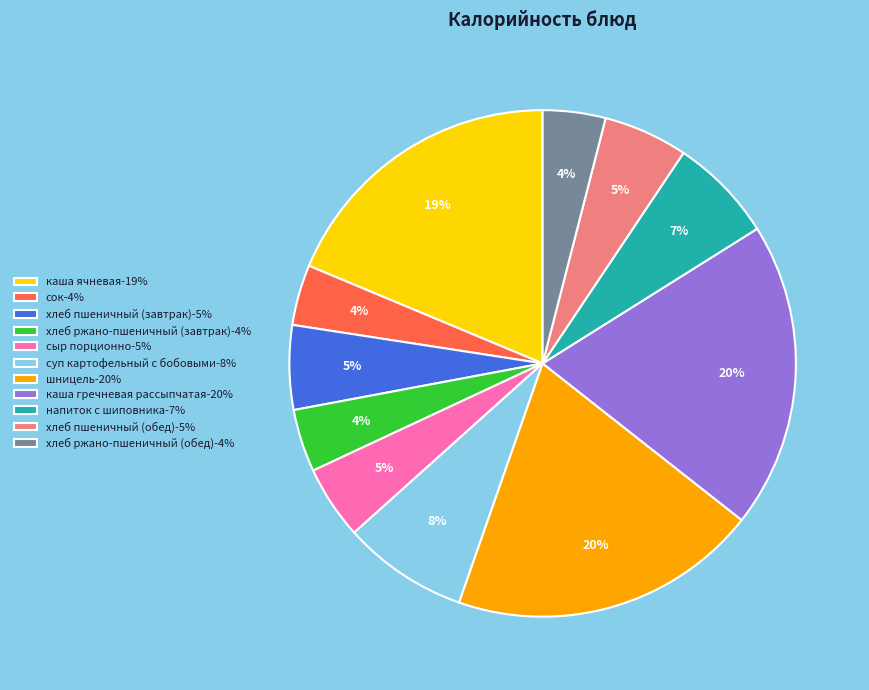

Is it true that каша гречневая рассыпчатая-20% is 13% of the pie?

False